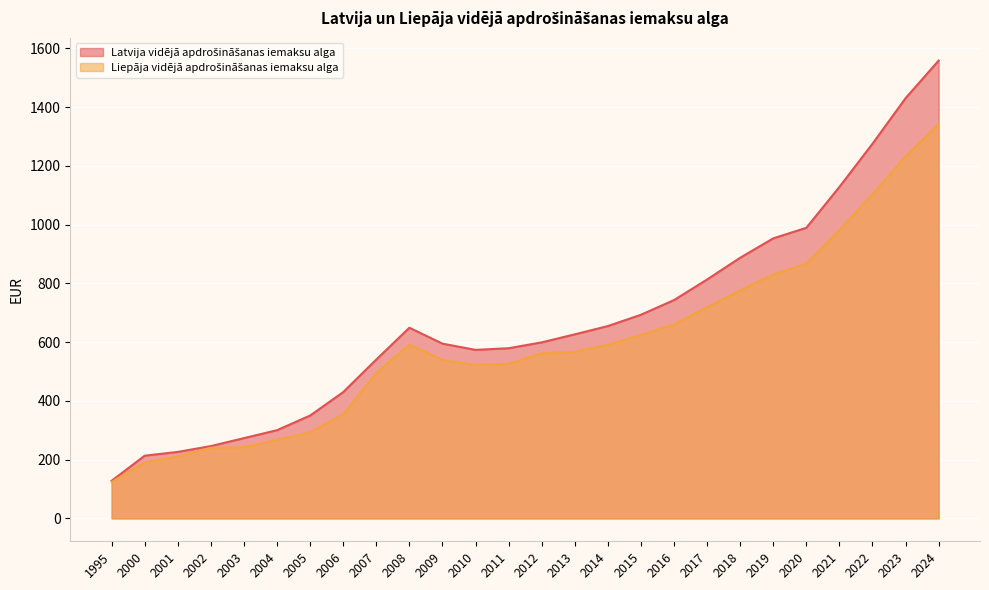

List the labels in order of Latvija vidējā apdrošināšanas iemaksu alga value, largest first.

2024, 2023, 2022, 2021, 2020, 2019, 2018, 2017, 2016, 2015, 2014, 2008, 2013, 2012, 2009, 2011, 2010, 2007, 2006, 2005, 2004, 2003, 2002, 2001, 2000, 1995